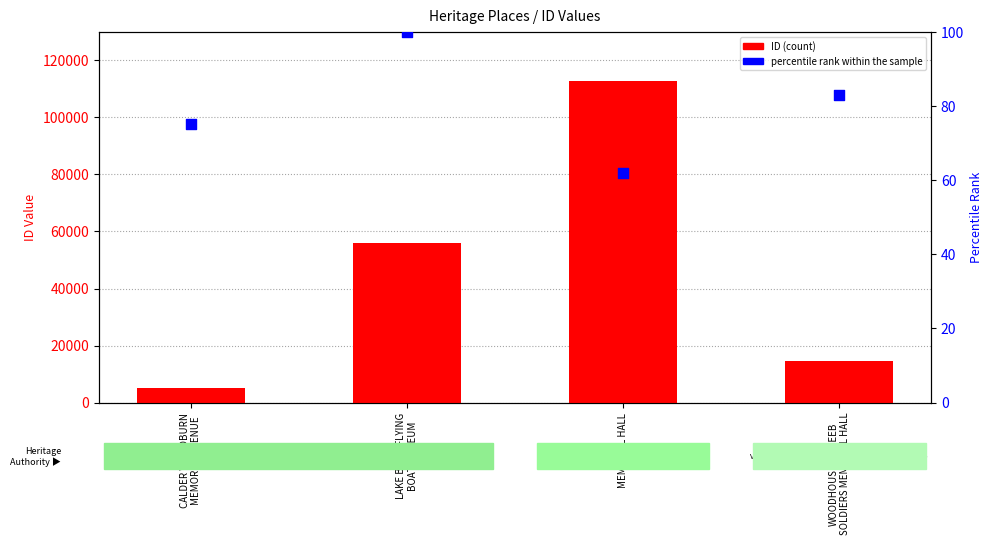

Is the value of ID (count) at WOODHOUSE-NAREEB
SOLDIERS MEMORIAL HALL greater than the value of percentile rank within the sample at MEMORIAL HALL?

Yes